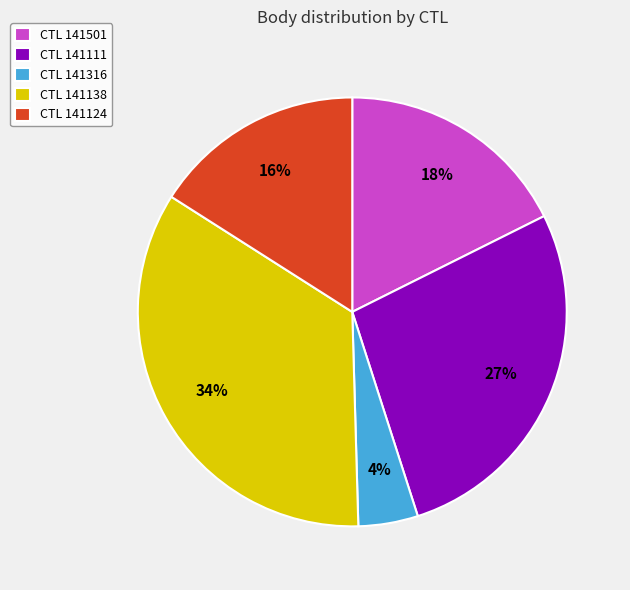

Is there a majority slice in this chart?

No